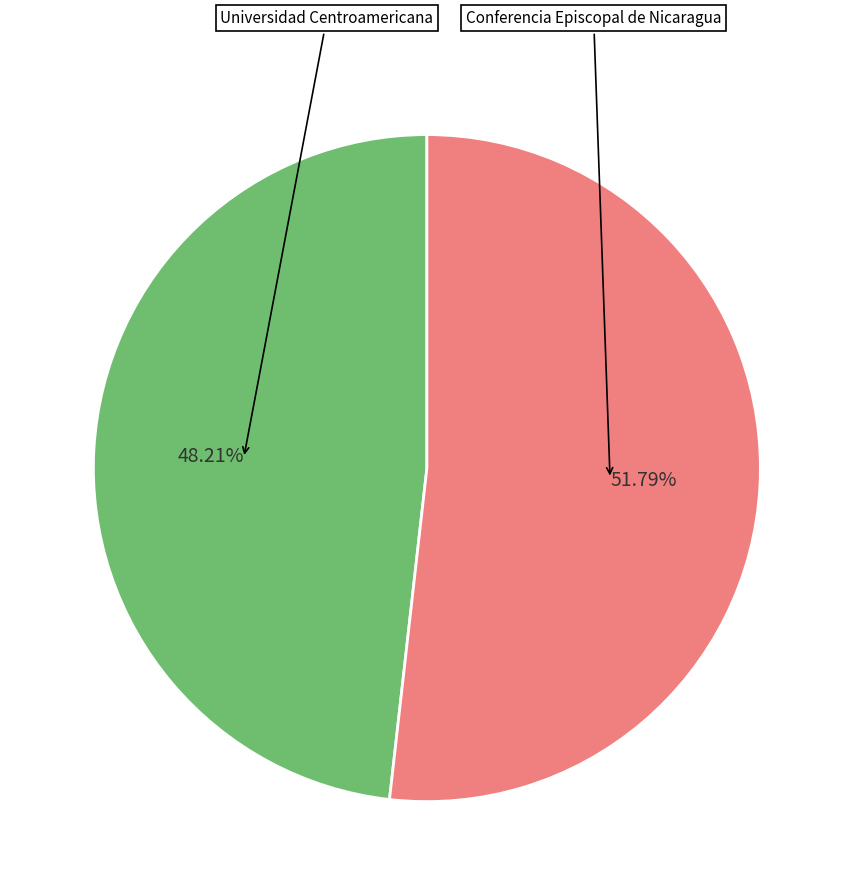

Count the number of slices in the pie.

2